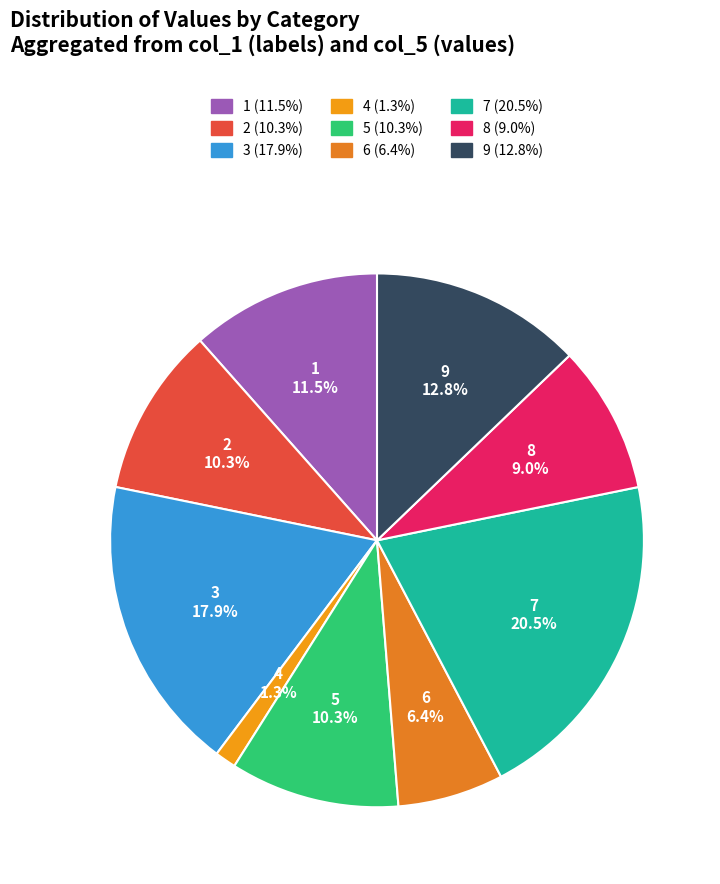

How many slices are in this pie chart?

9